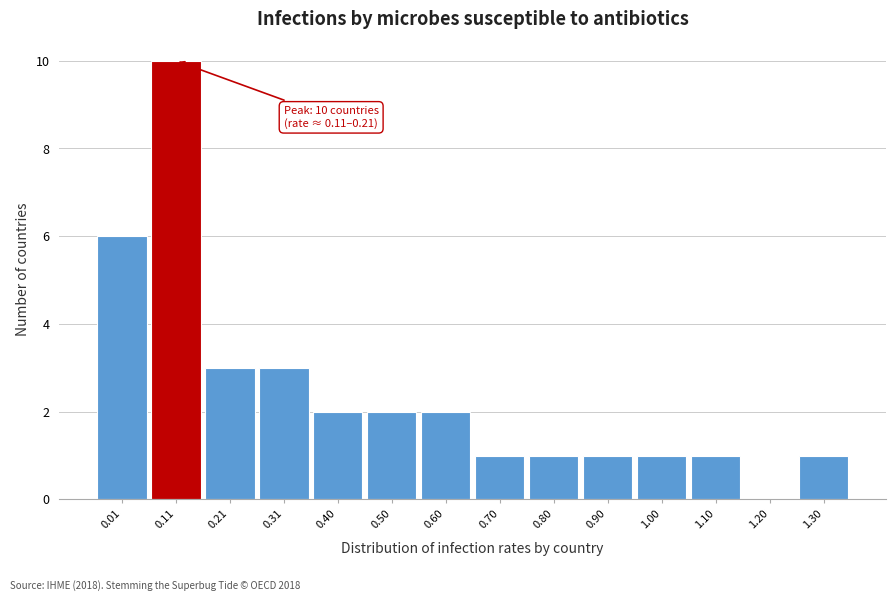

Reading right to left, what are all the values shown in this chart?

1.30=1	1.20=0	1.10=1	1.00=1	0.90=1	0.80=1	0.70=1	0.60=2	0.50=2	0.40=2	0.31=3	0.21=3	0.11=10	0.01=6